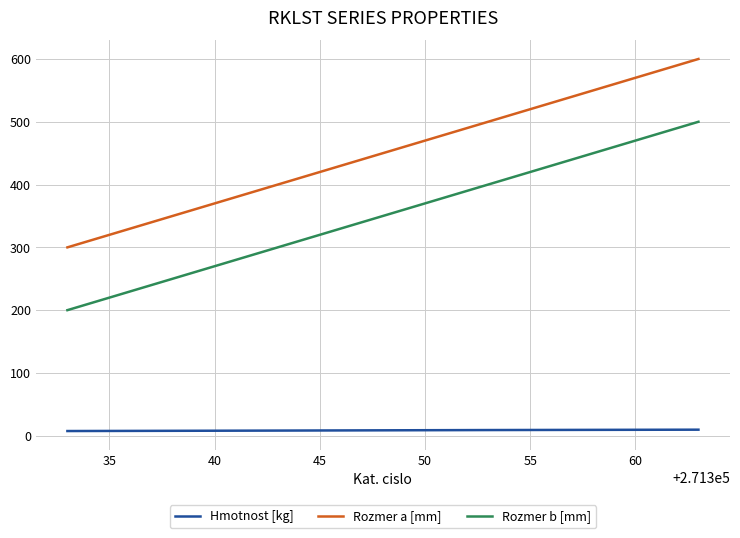

True or false: Rozmer b [mm] and Hmotnost [kg] intersect in this chart.

False